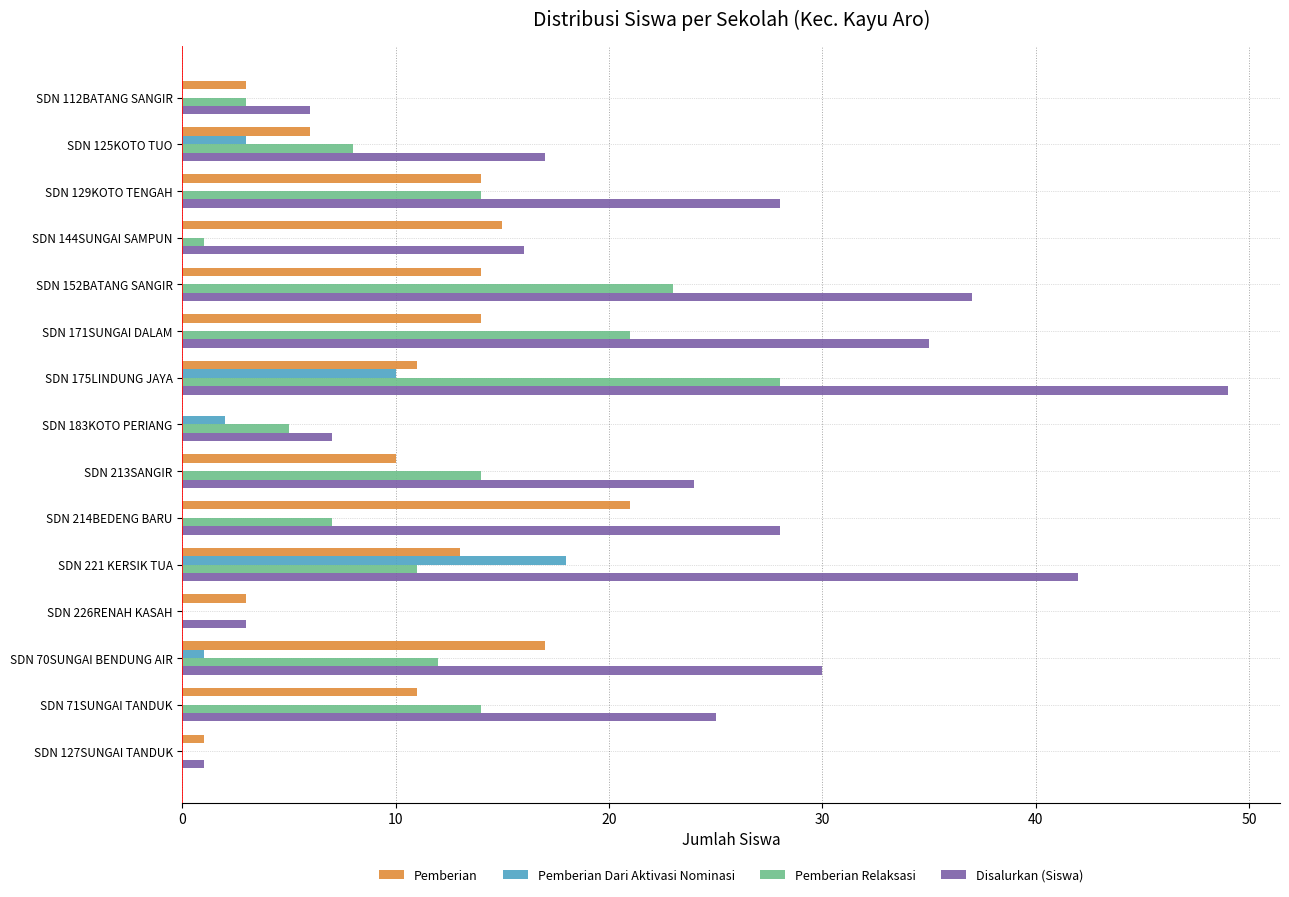

What is the sum of all Pemberian Dari Aktivasi Nominasi values?

34